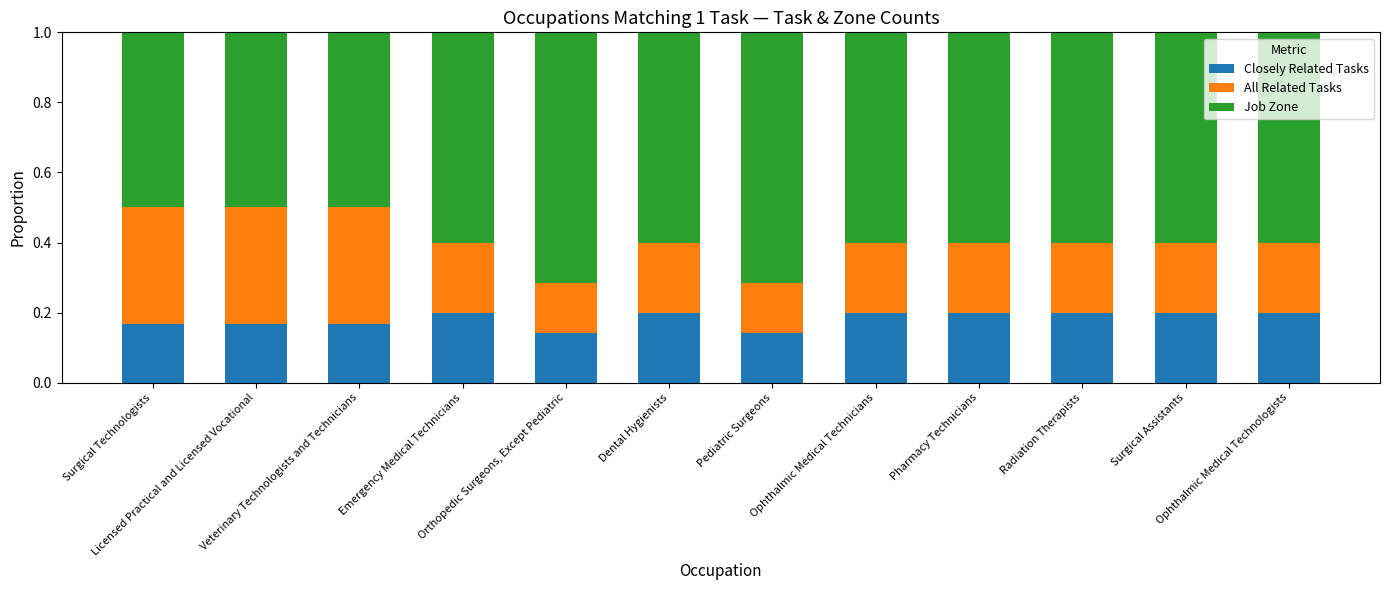

What are all the series names shown in the legend?

Closely Related Tasks, All Related Tasks, Job Zone